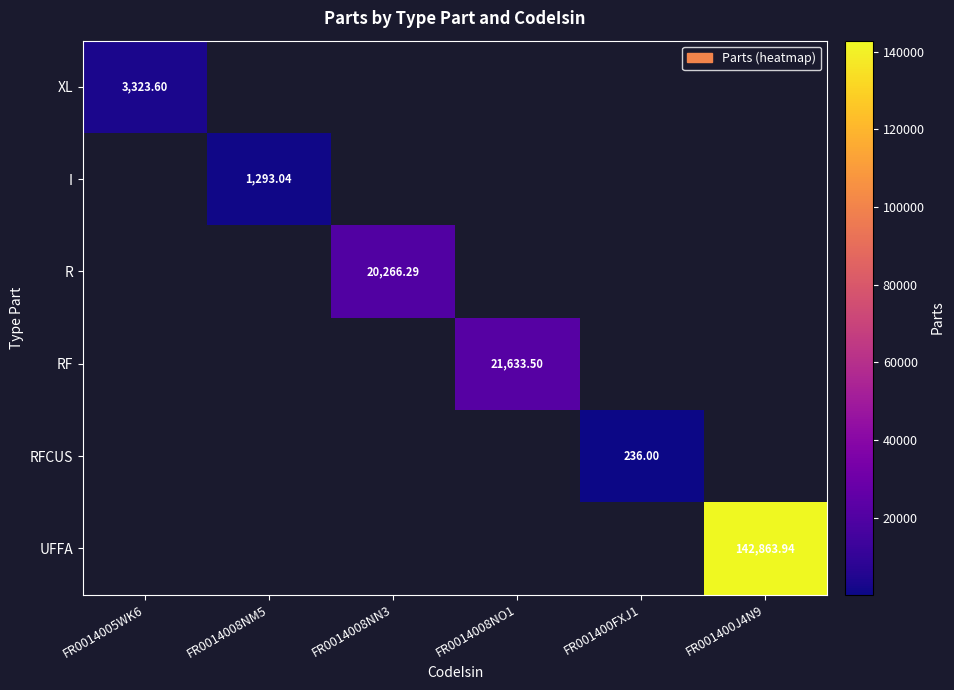

How many distinct data groups are displayed?

6